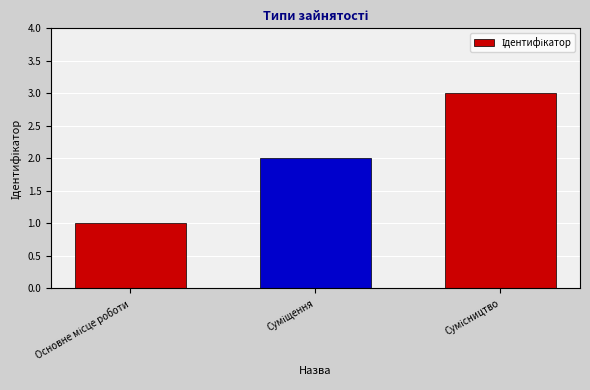

Count the number of data series in this chart.

1